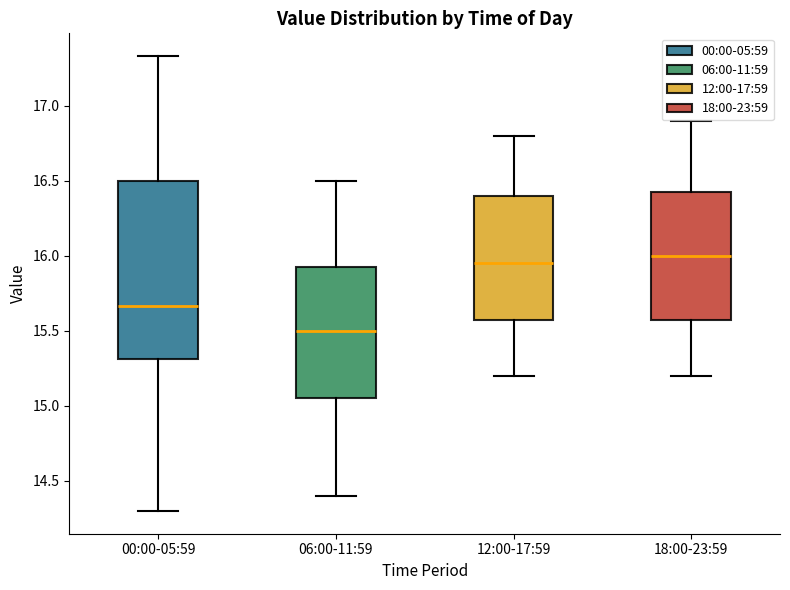

Which box has the lowest median line?

06:00-11:59